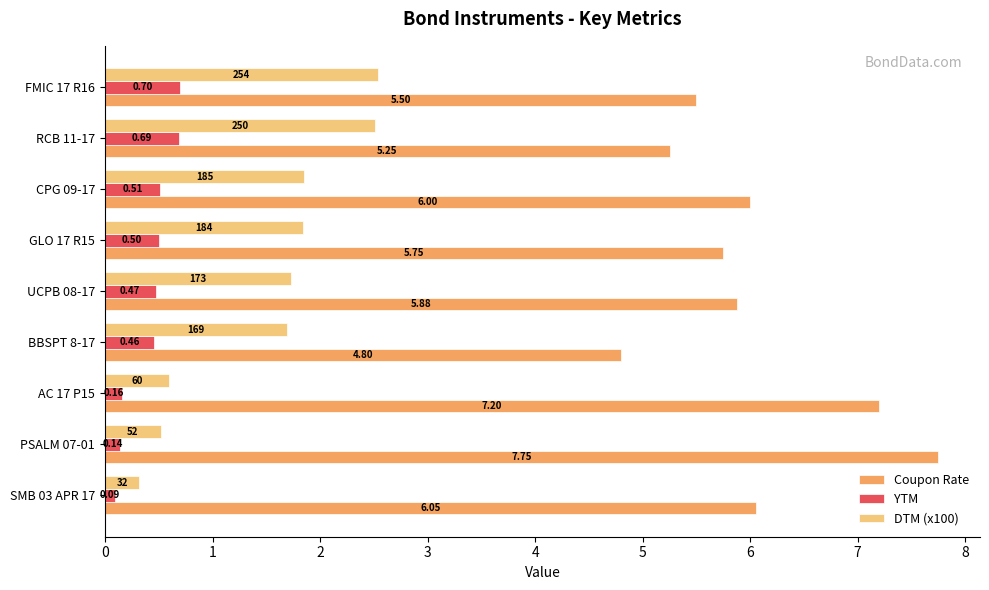

Which category has the highest value across all series?

PSALM 07-01